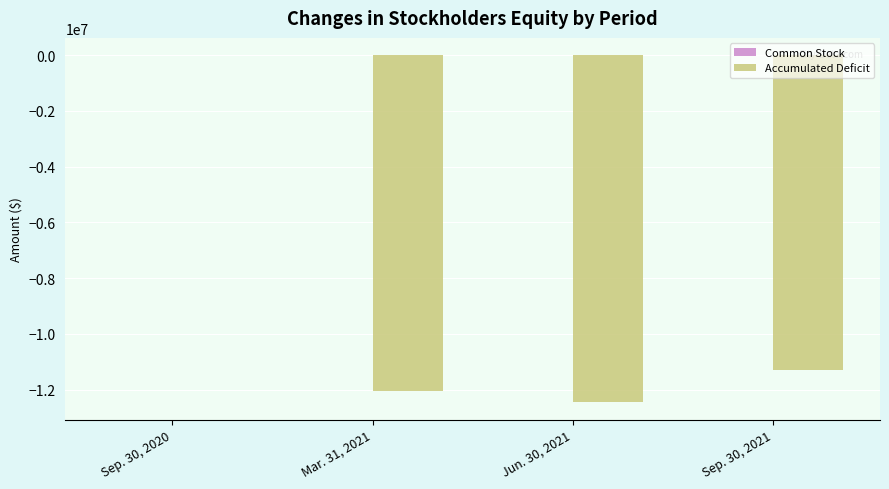

Which series changed the most between Jun. 30, 2021 and Sep. 30, 2021?

Accumulated Deficit